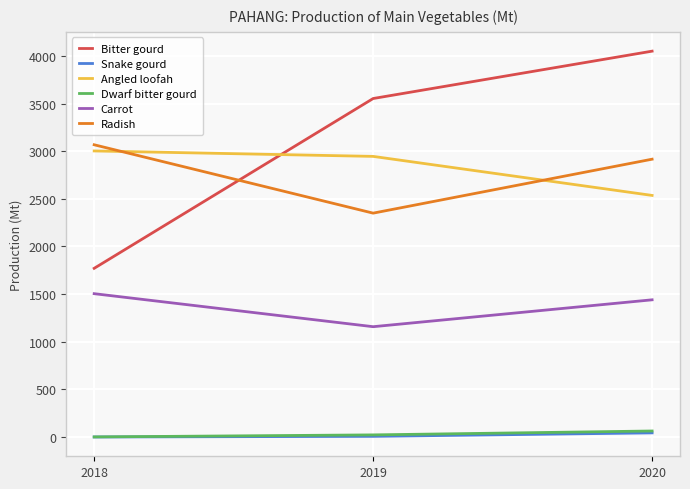

Which series changed the most between 2018 and 2020?

Bitter gourd